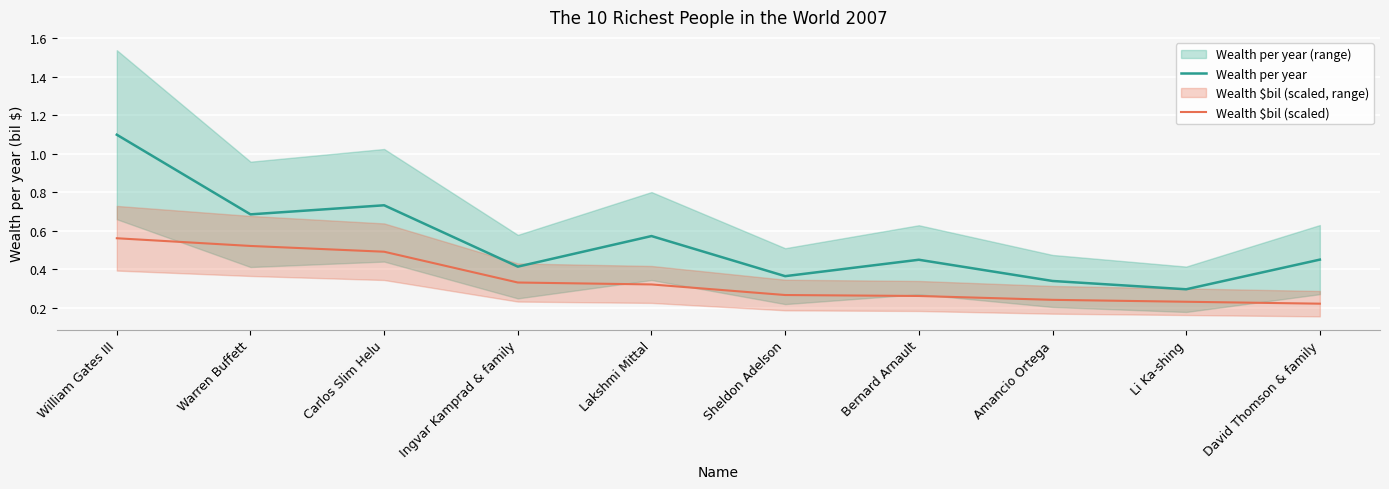

What is the highest value of the Wealth per year series?

1.1